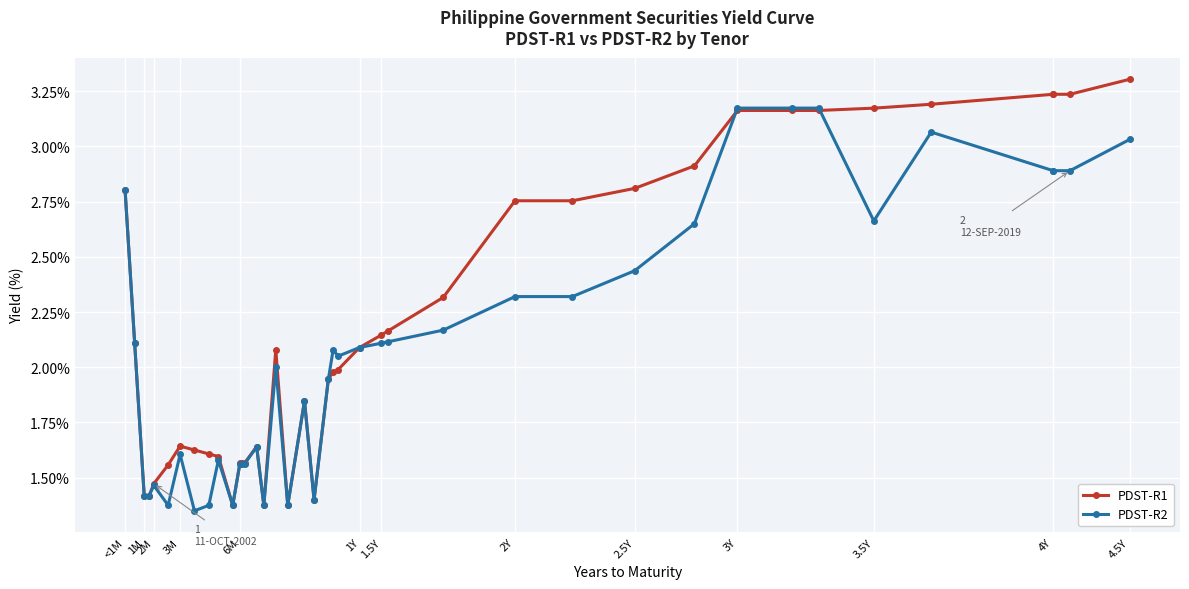

How many lines are shown in the chart?

2